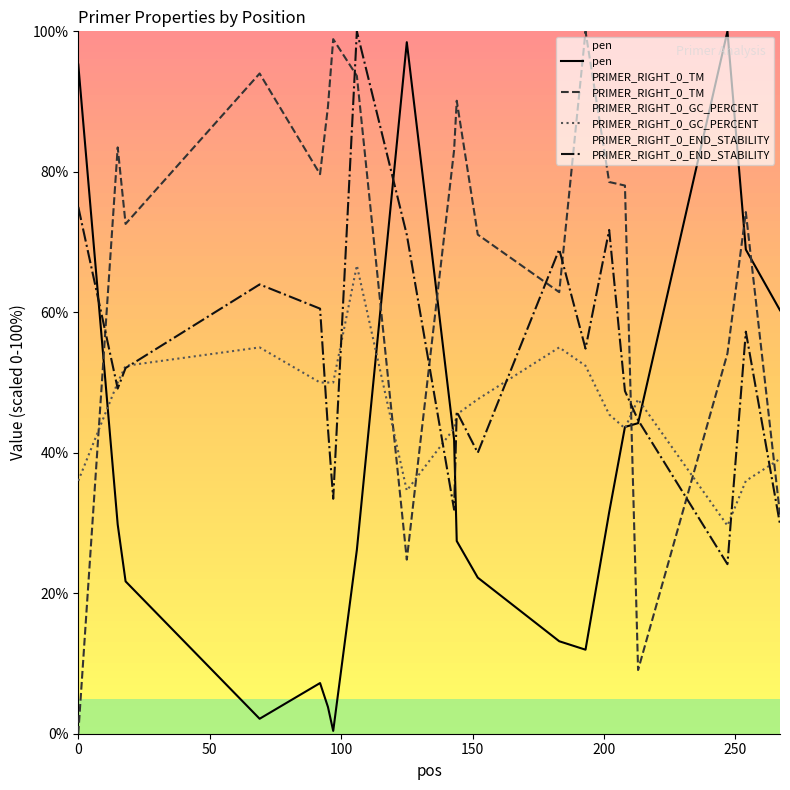

What are all the series names shown in the legend?

pen, PRIMER_RIGHT_0_TM, PRIMER_RIGHT_0_GC_PERCENT, PRIMER_RIGHT_0_END_STABILITY